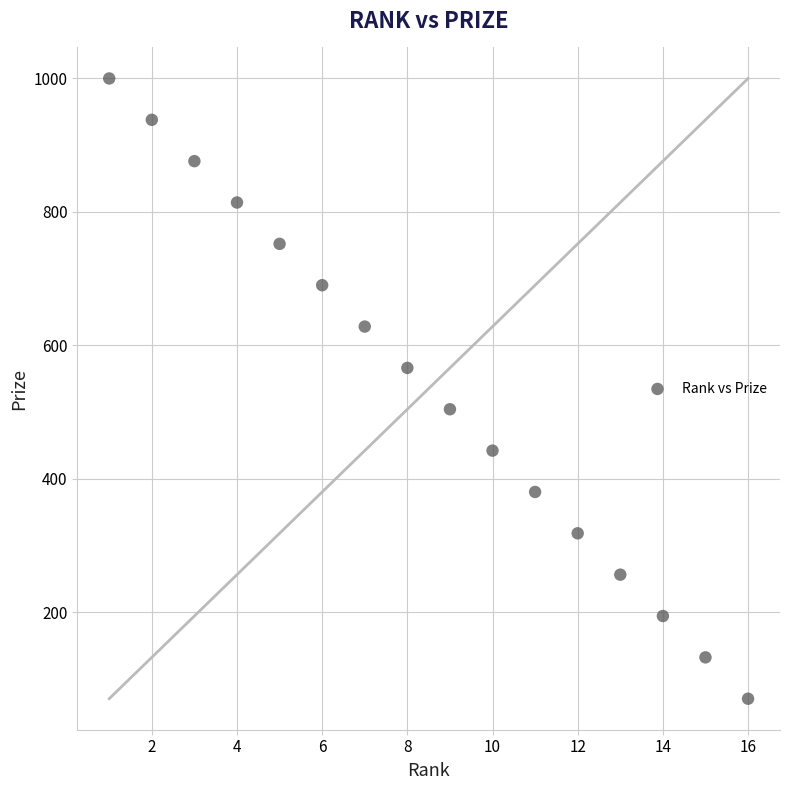

What is the range of Y values (max minus min)?

930